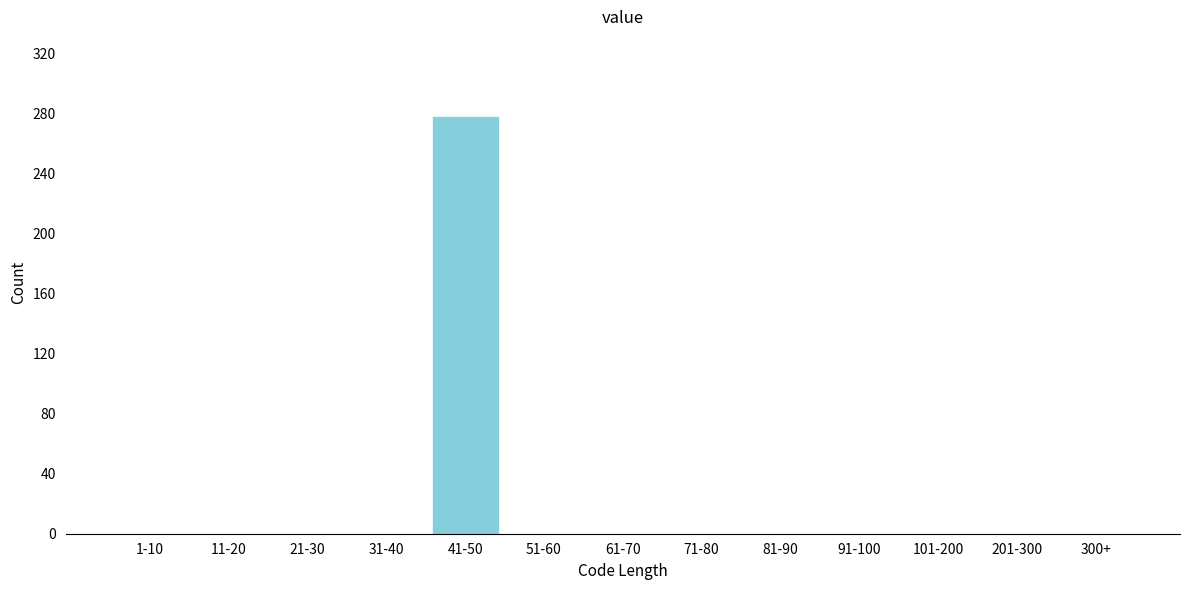

Reading left to right, extract all data points from this chart.

1-10=0	11-20=0	21-30=0	31-40=0	41-50=278	51-60=0	61-70=0	71-80=0	81-90=0	91-100=0	101-200=0	201-300=0	300+=0